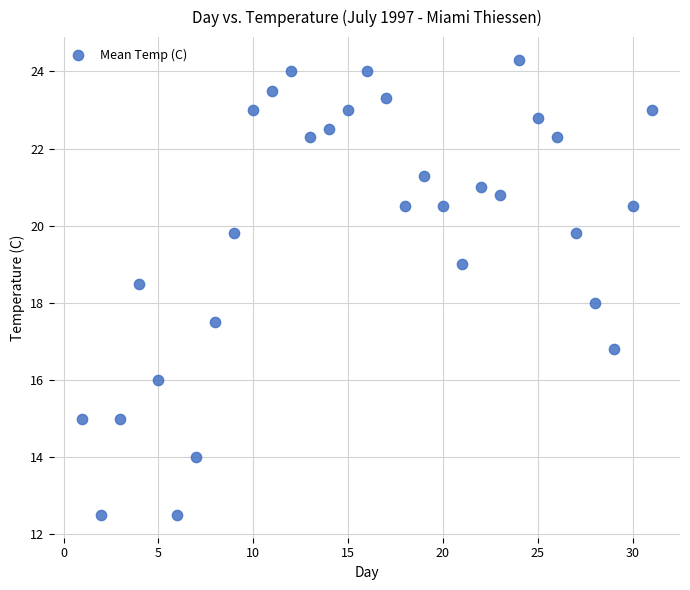

What is the range of X values (max minus min)?

30.0